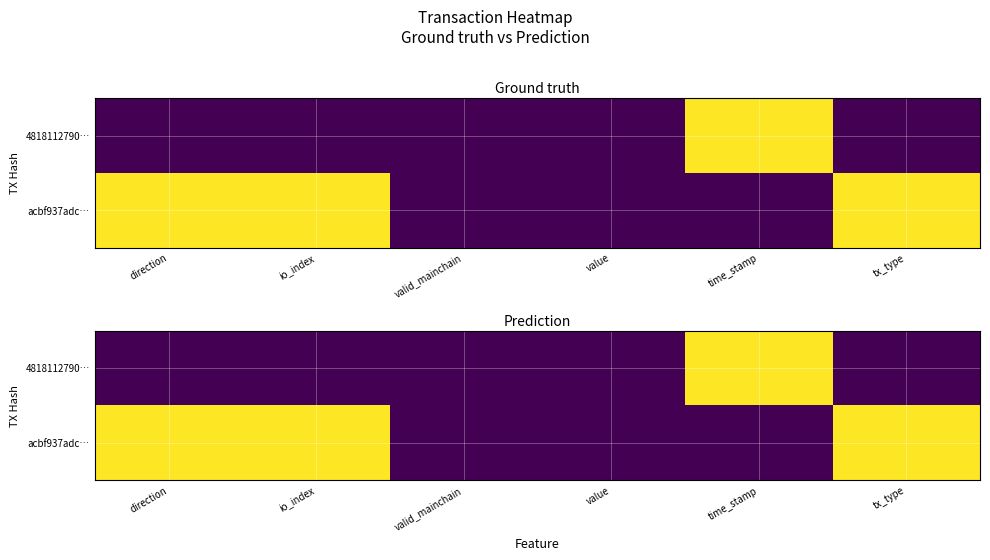

How many series are shown in this chart?

2